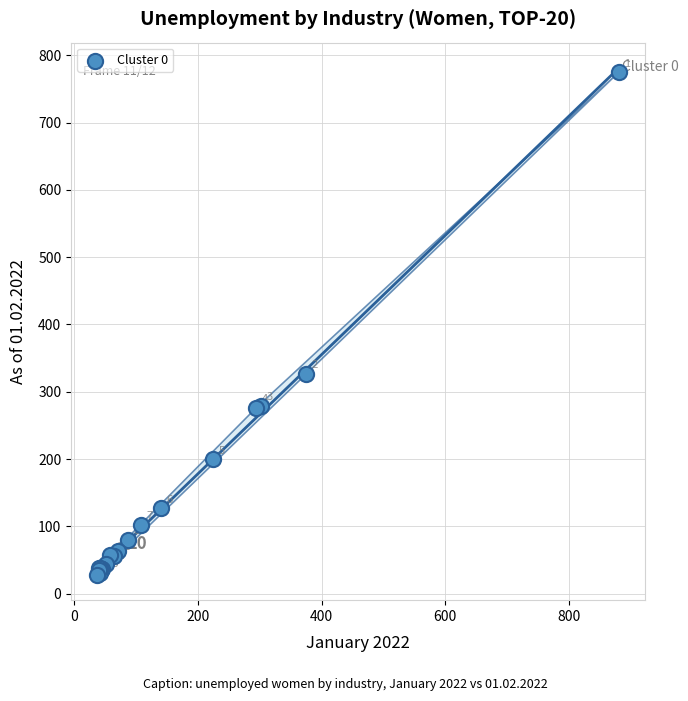

What Y value in the scatter plot is closest to 401?

327